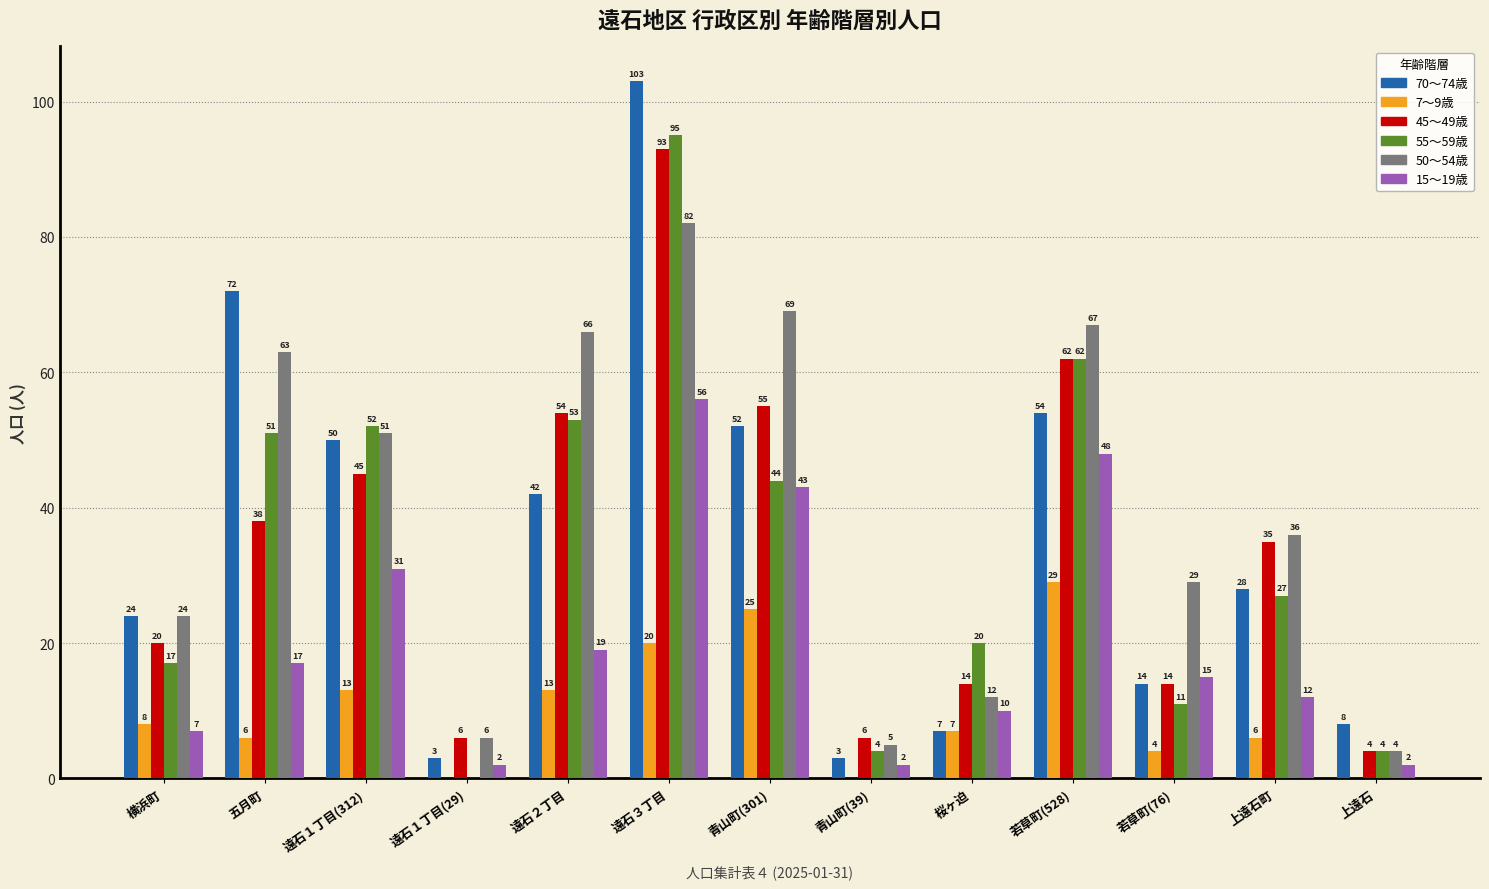

Which series has the widest spread of values?

70～74歳